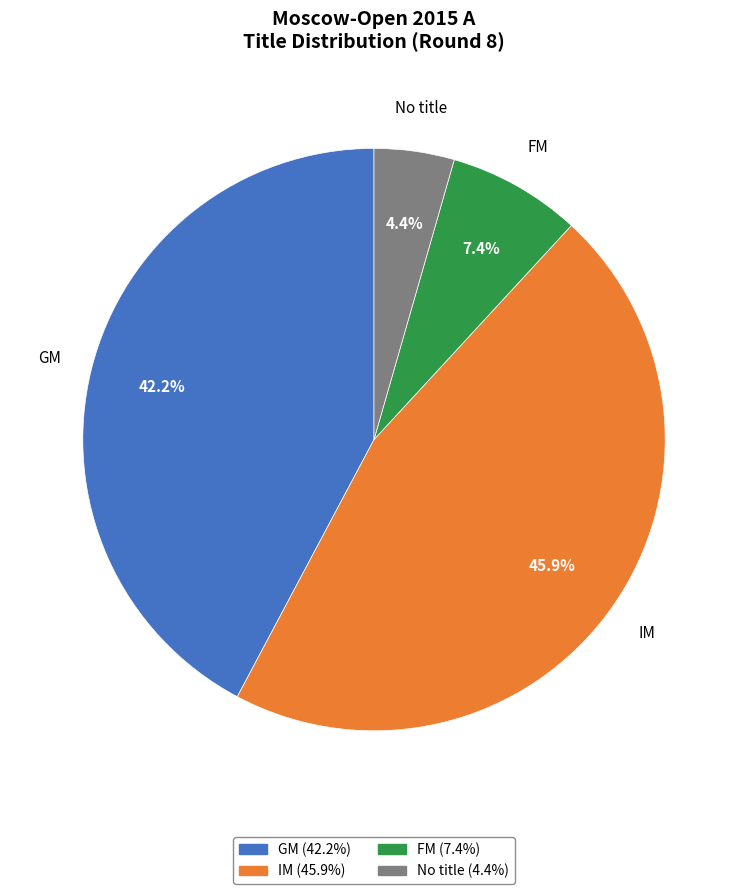

To the nearest percent, what is the average slice percentage?

25%